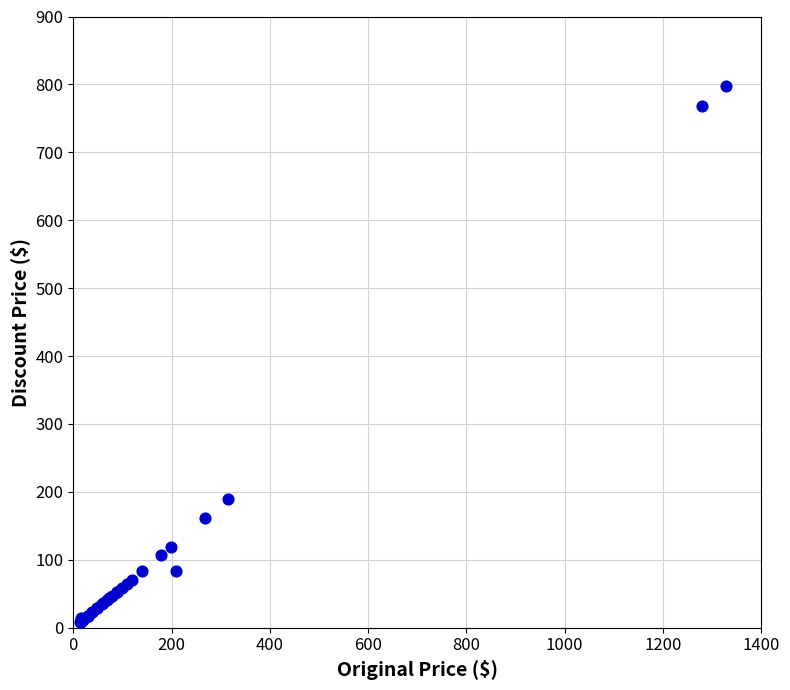

What Y value in the scatter plot is closest to 402?

189.0